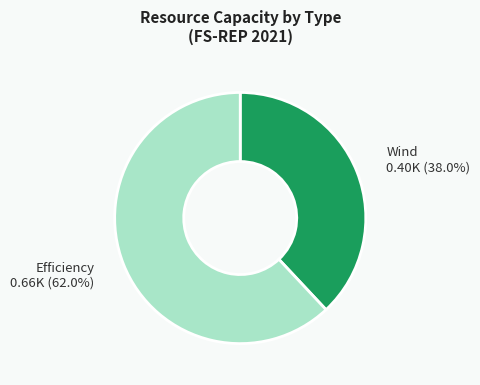

What percentage is NOT represented by Efficiency?

38.0%